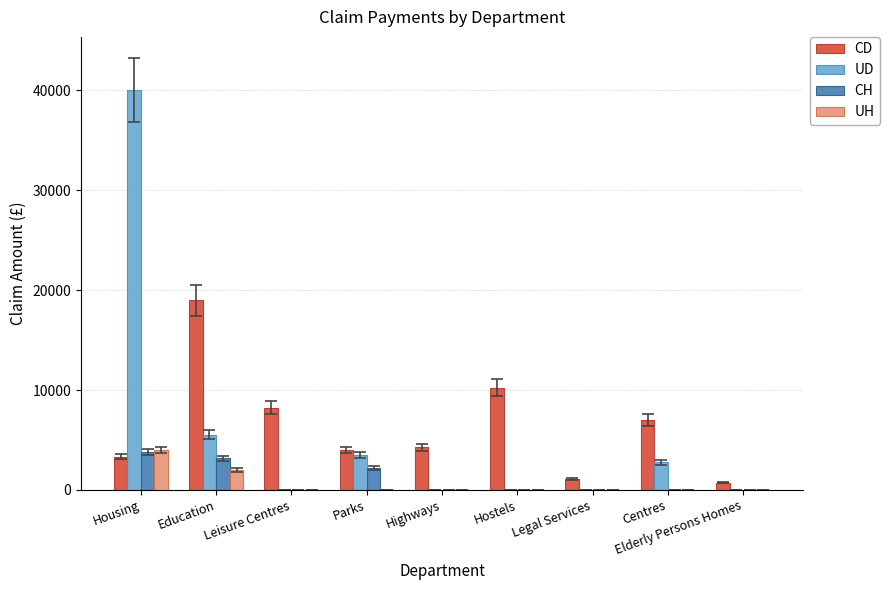

At which category is the sum across all series the highest?

Housing